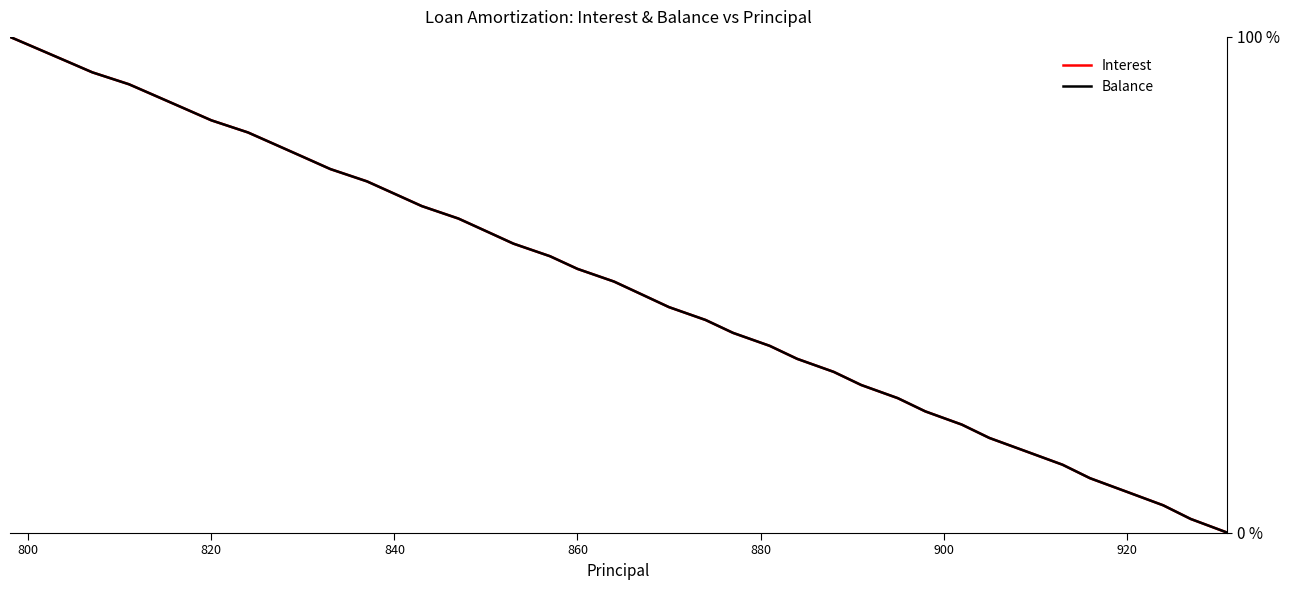

What is the greatest value displayed?

100.0